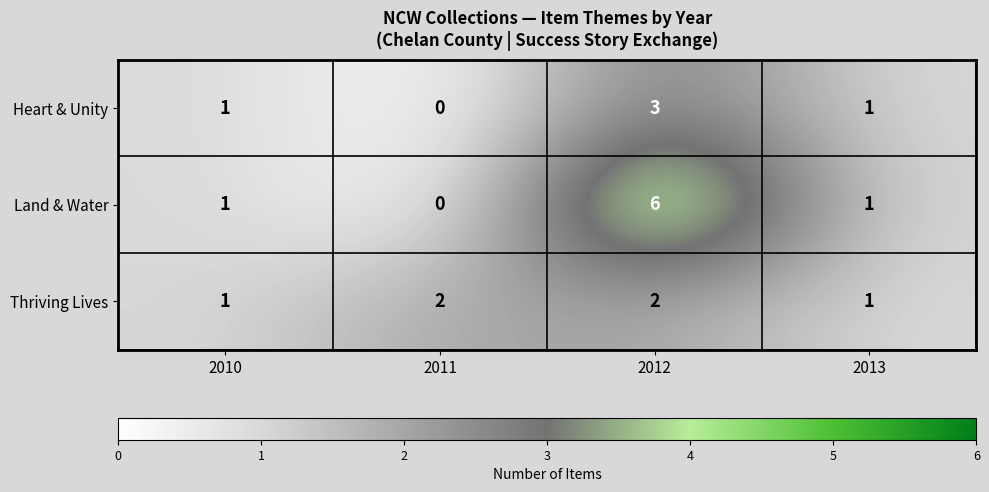

How many Thriving Lives values are between 1 and 2?

4